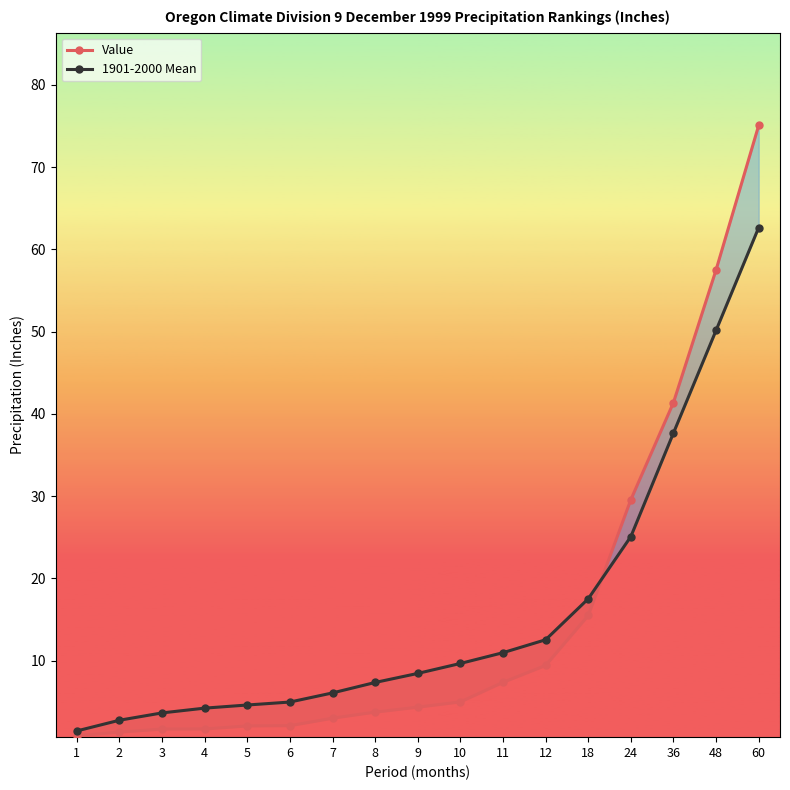

What is the difference between the second highest and second lowest values in the Value series?

56.2